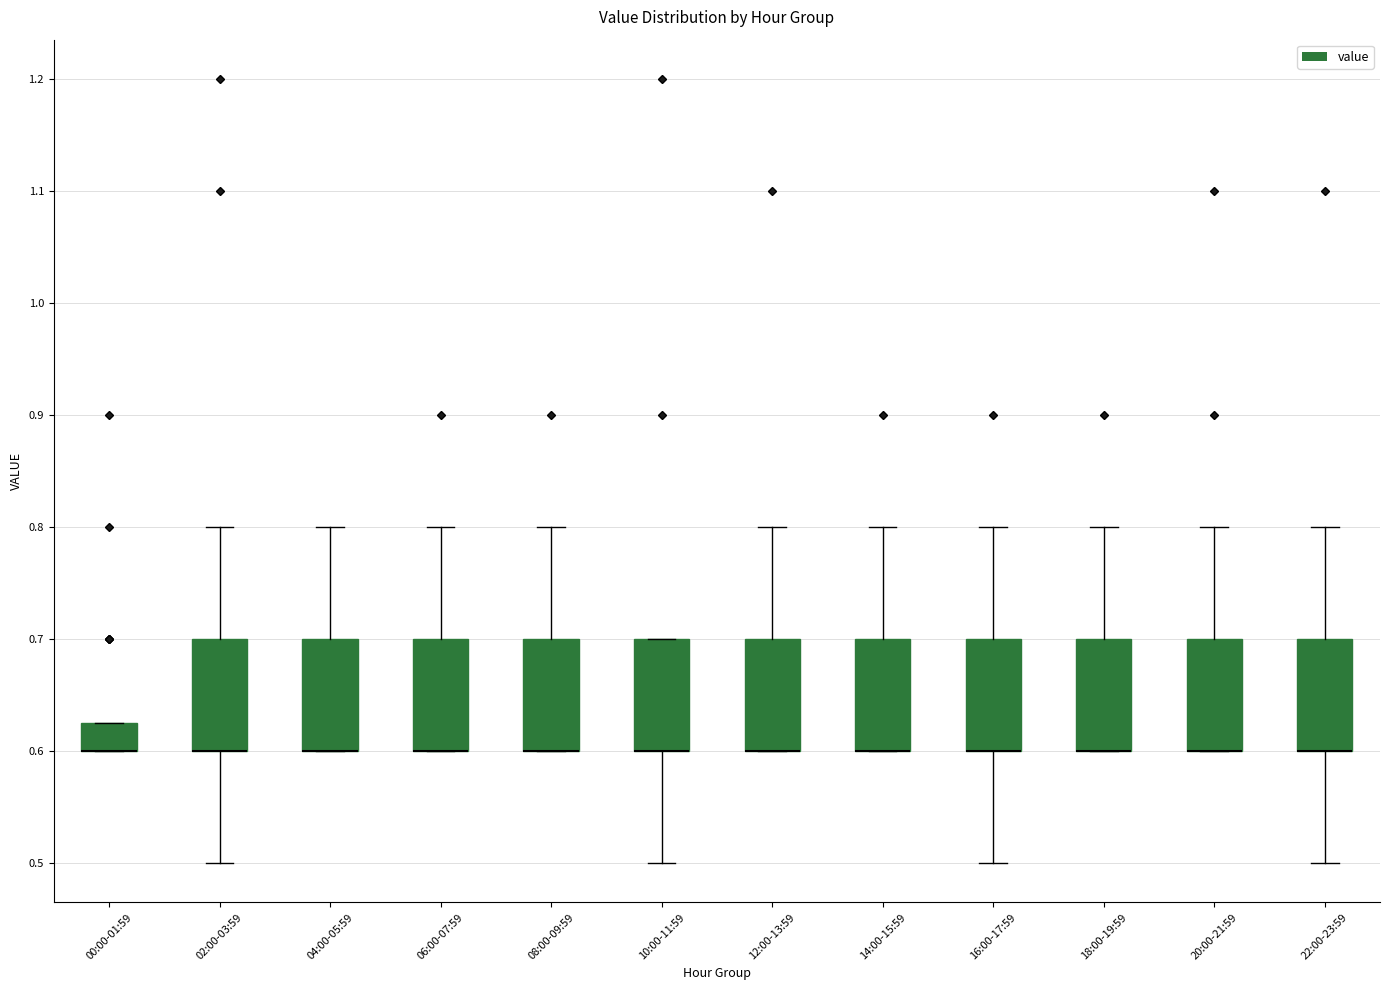

Where is the upper edge of the box for 08:00-09:59 on the y-axis? The values are not printed on the chart, so give them approximately, as read against the axis.

0.70